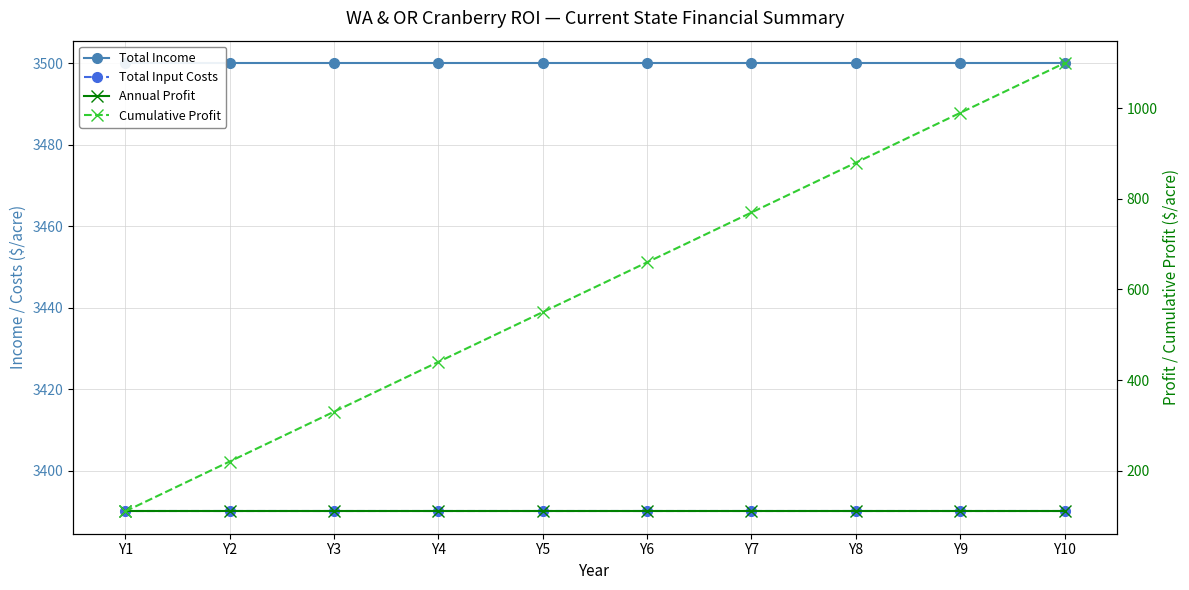

What is the total value across all series at Y4?

7440